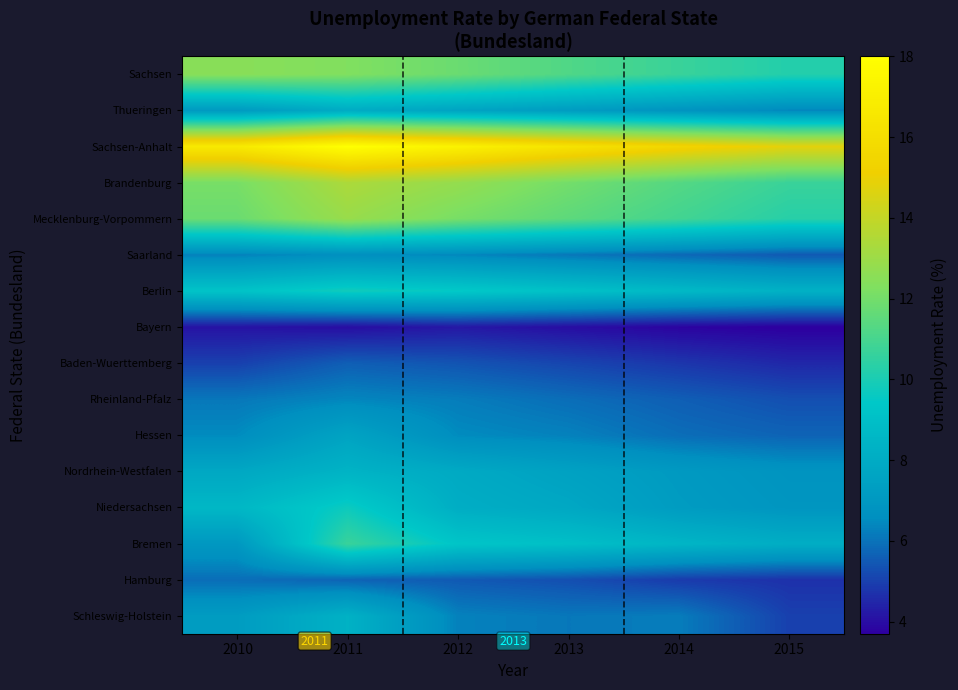

Is it true that Thueringen equals 3.3 at 2015?

False